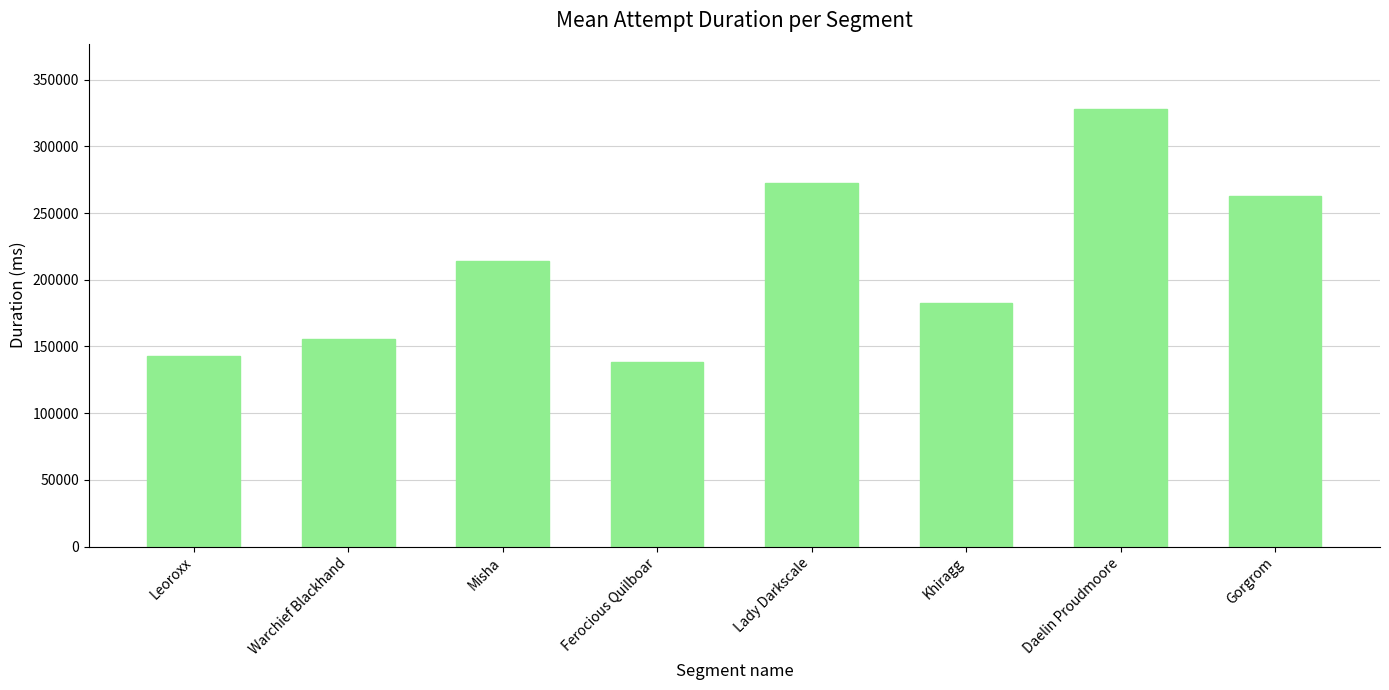

Does the chart contain stacked bars?

No